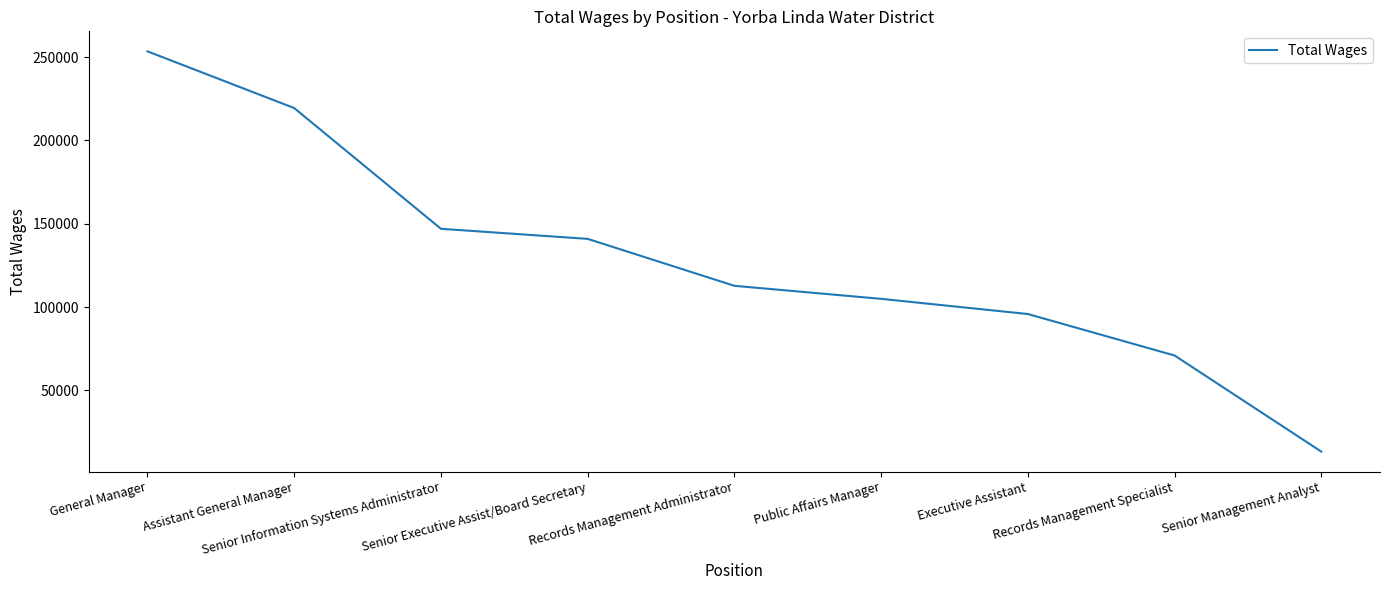

True or false: the data shows 180504 at Records Management Administrator.

False